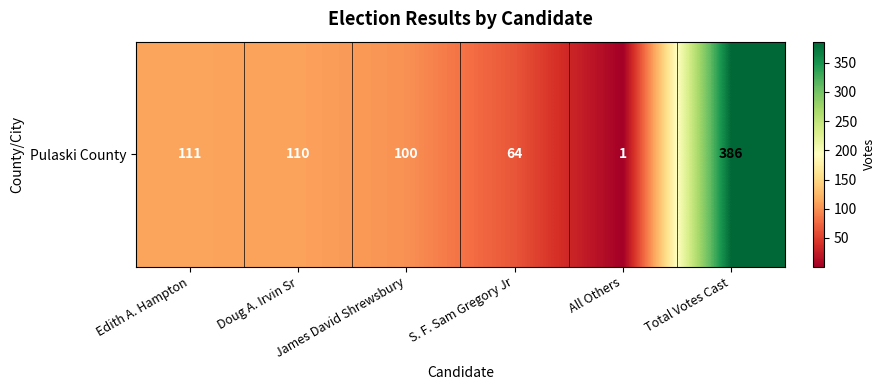

Rank the categories by value from highest to lowest.

Total Votes Cast, Edith A. Hampton, Doug A. Irvin Sr, James David Shrewsbury, S. F. Sam Gregory Jr, All Others